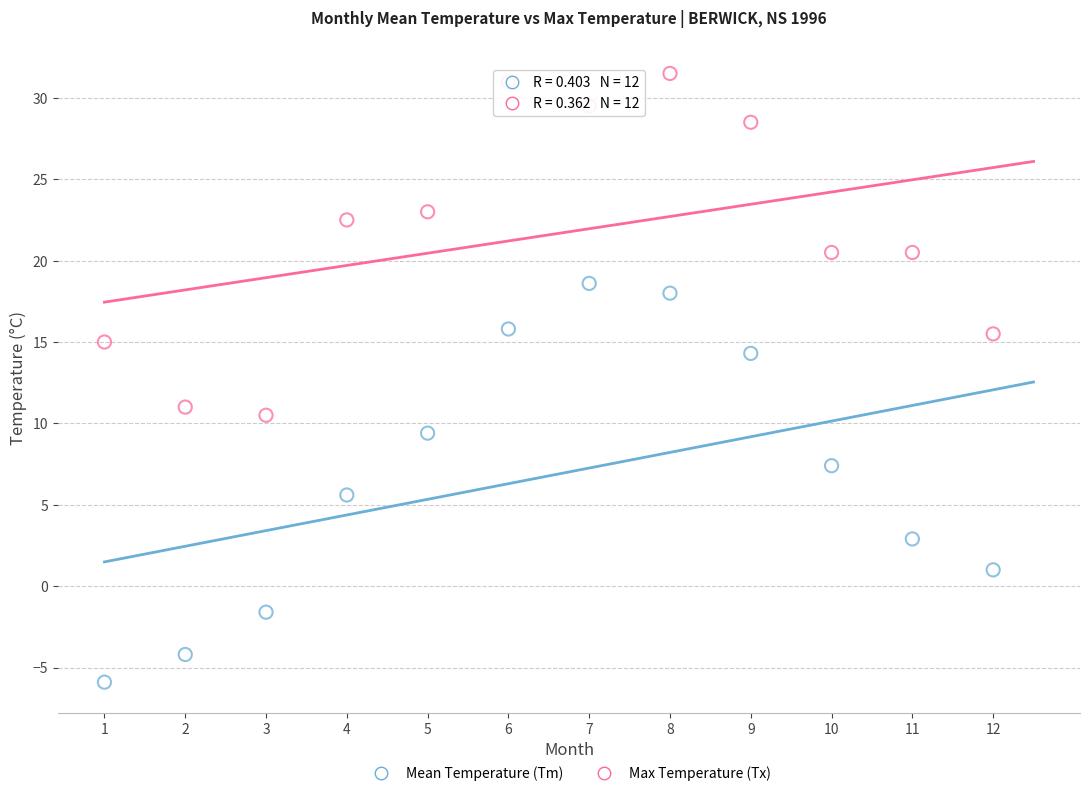

Which series contains the highest Y value?

Max Temperature (Tx)